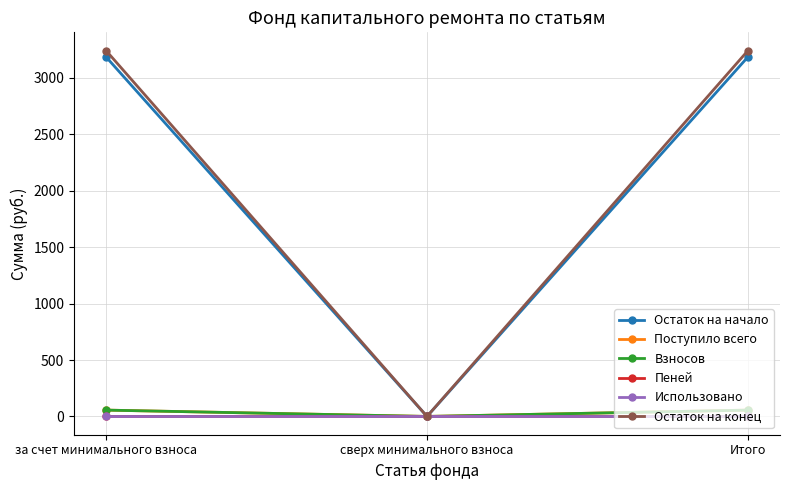

How many positive values does the Поступило всего series have?

2